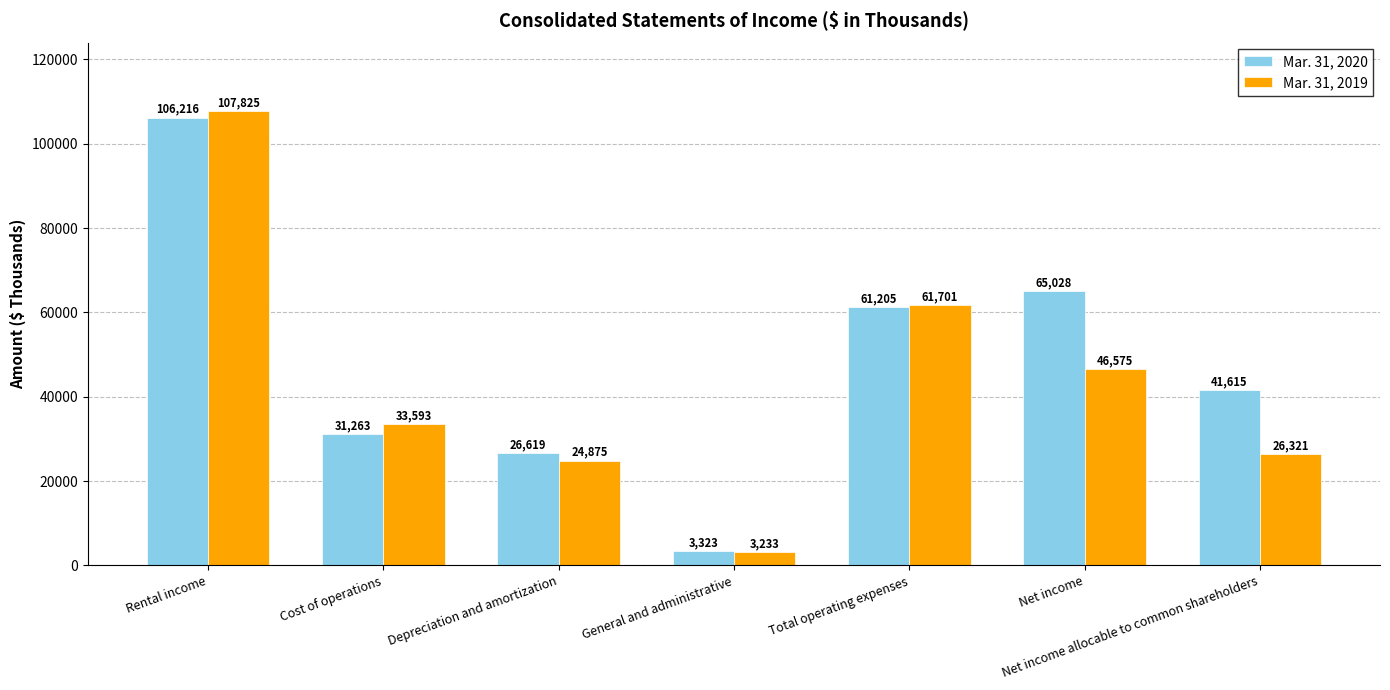

Reading right to left, what are all the values shown in this chart?

Mar. 31, 2020: 41615	65028	61205	3323	26619	31263	106216
Mar. 31, 2019: 26321	46575	61701	3233	24875	33593	107825